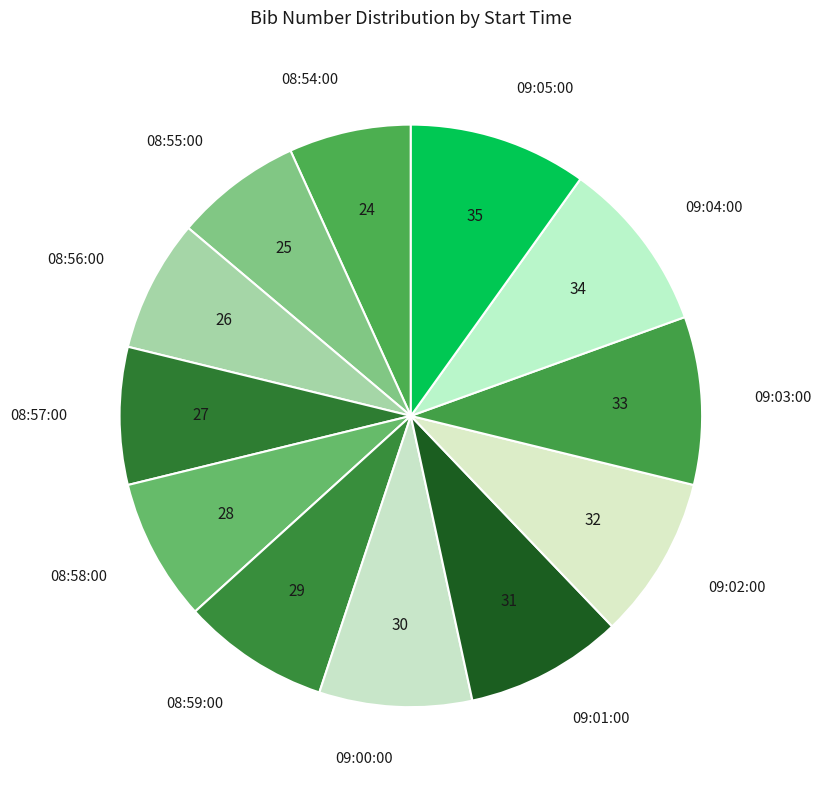

Count the number of slices in the pie.

12